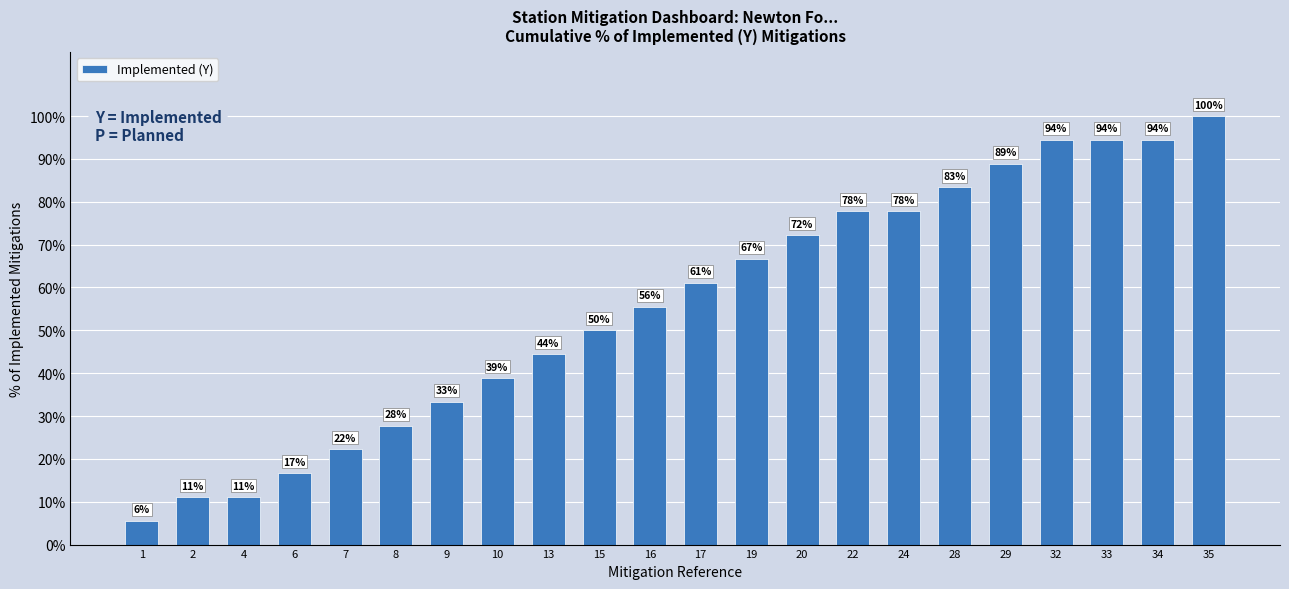

What is the change in value from 7 to 13?

+22.2